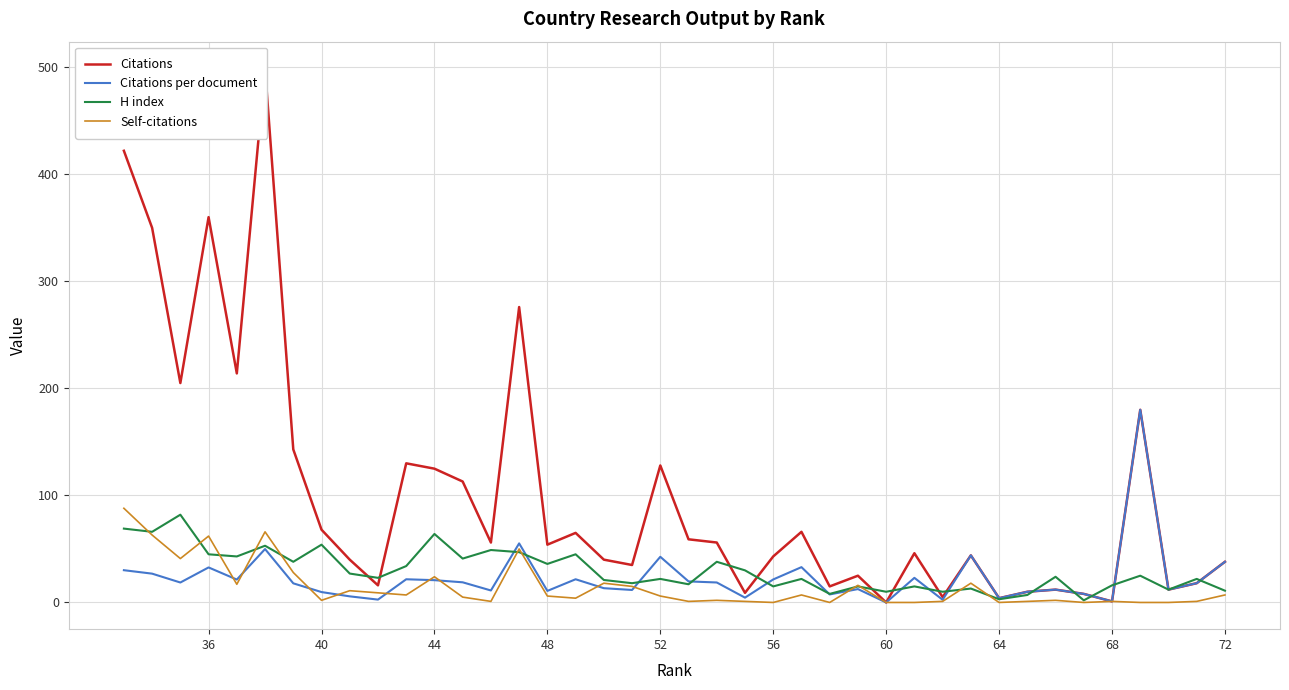

How many lines are shown in the chart?

4